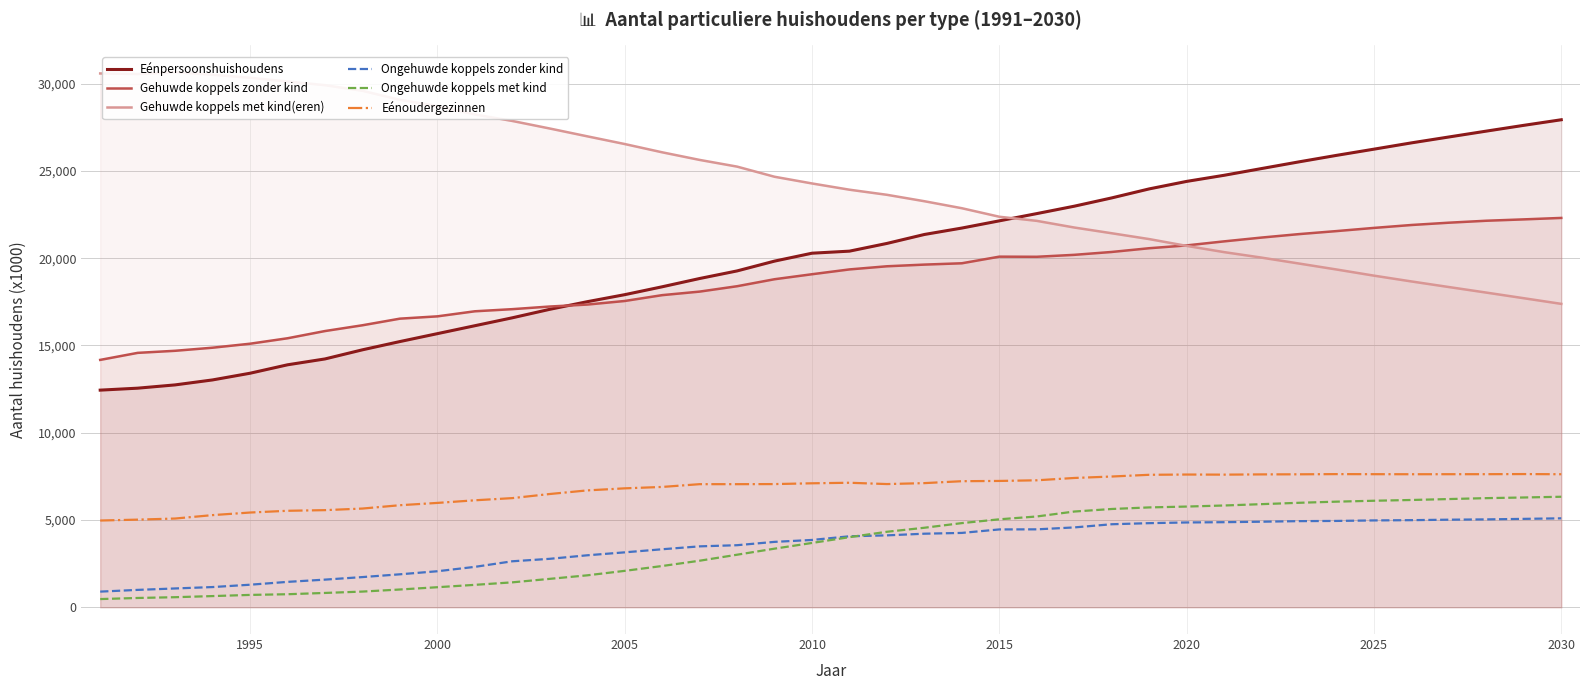

True or false: Gehuwde koppels zonder kind and Eénoudergezinnen cross at least once.

False